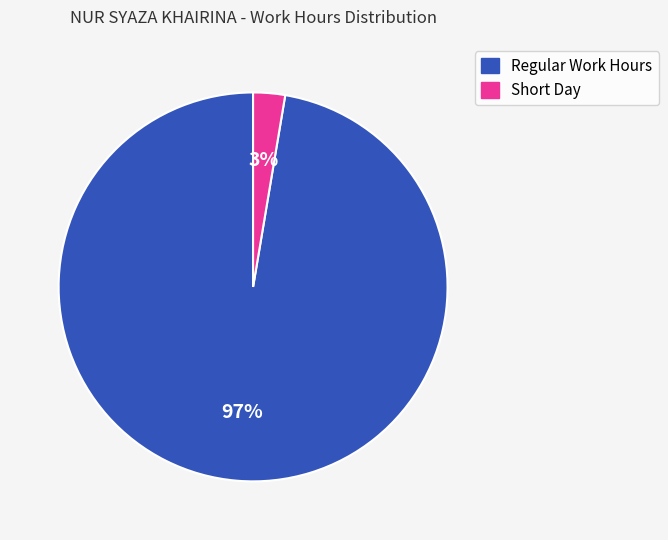

The Short Day slice represents 3% of the pie. True or false?

True